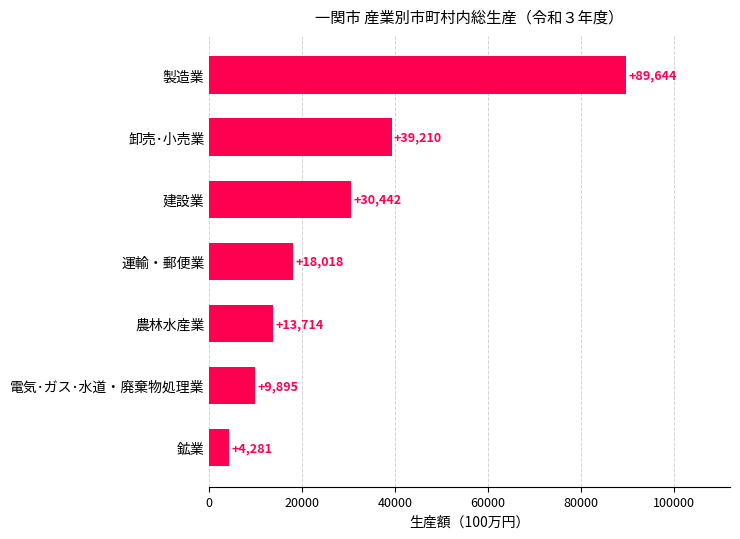

Reading bottom to top, list all the values displayed in this chart.

鉱業=4281	電気･ガス･水道・廃棄物処理業=9895	農林水産業=13714	運輸・郵便業=18018	建設業=30442	卸売･小売業=39210	製造業=89644